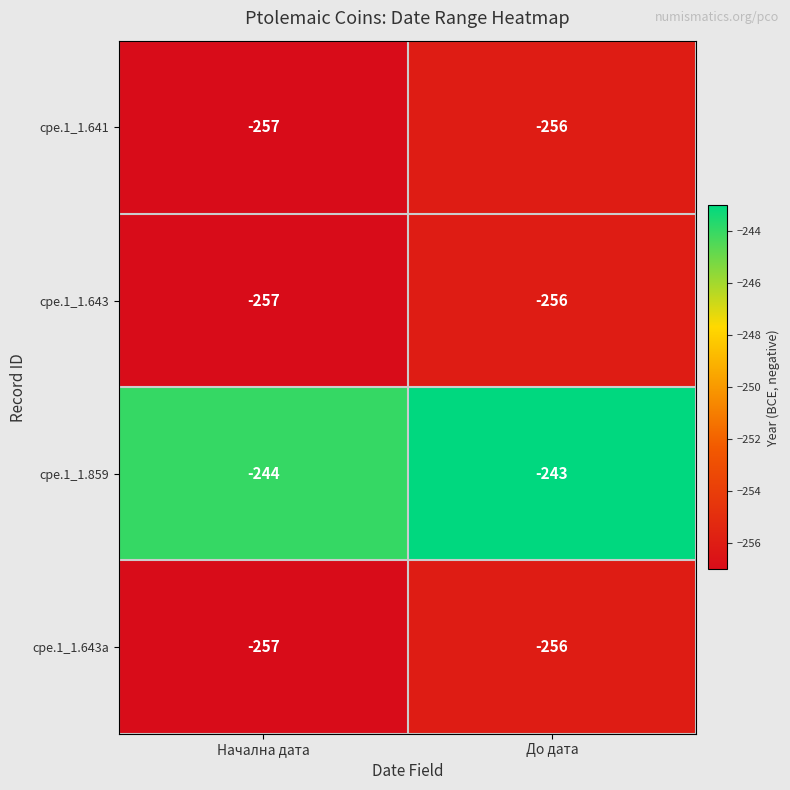

What is the lowest value of the cpe.1_1.643a series?

-257